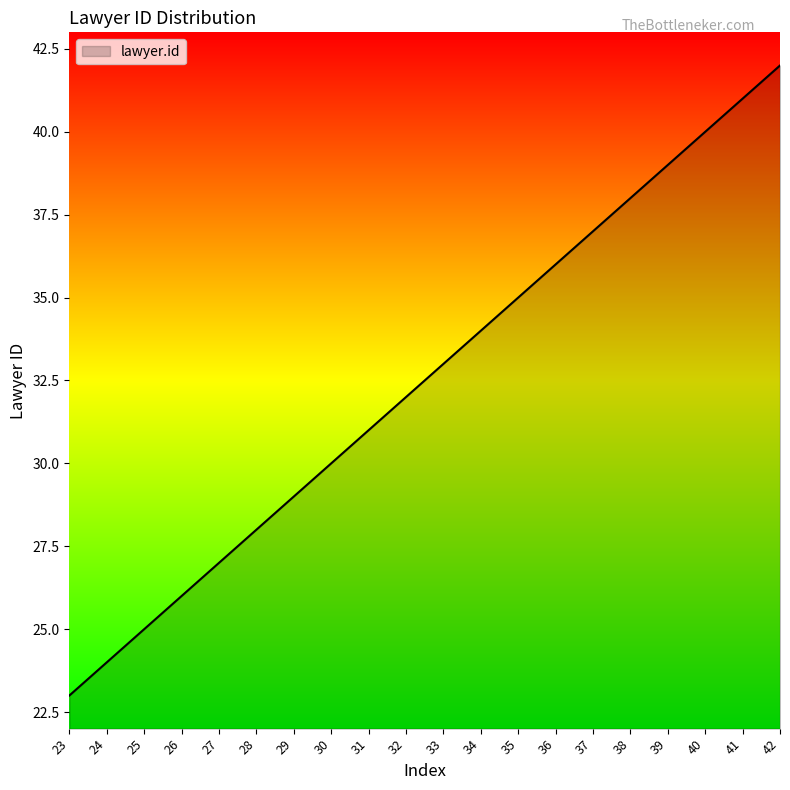

Which category has the highest value across all series?

42